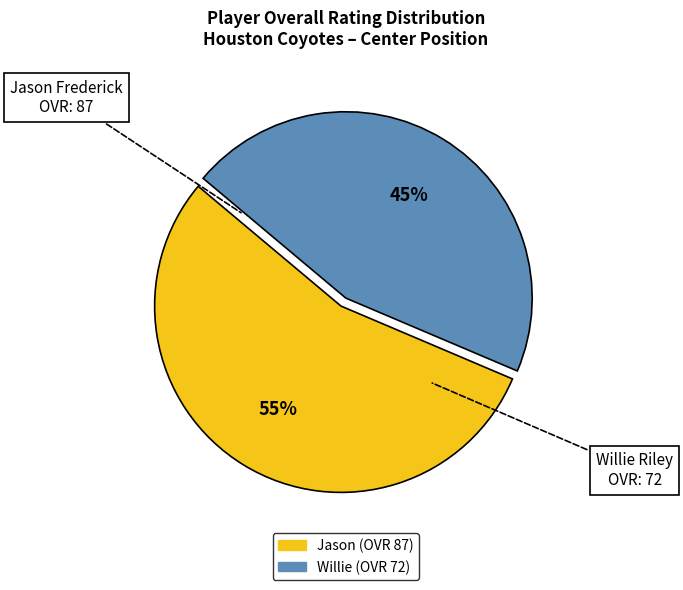

To the nearest percent, what portion does Jason represent?

55%